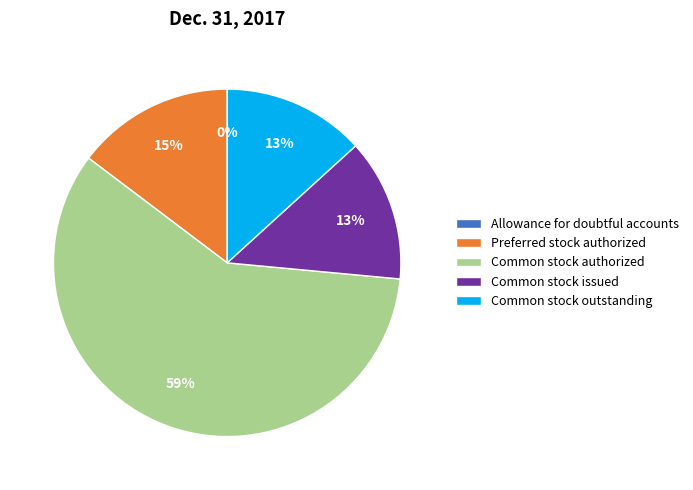

Which category has the biggest portion of the pie?

Common stock authorized